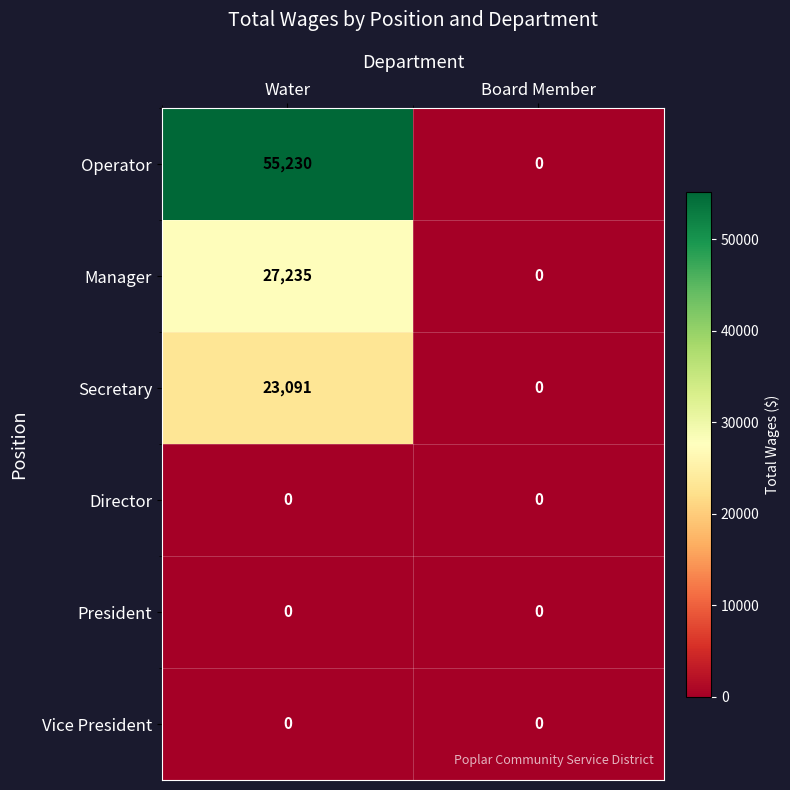

At which category is the sum across all series the highest?

Water